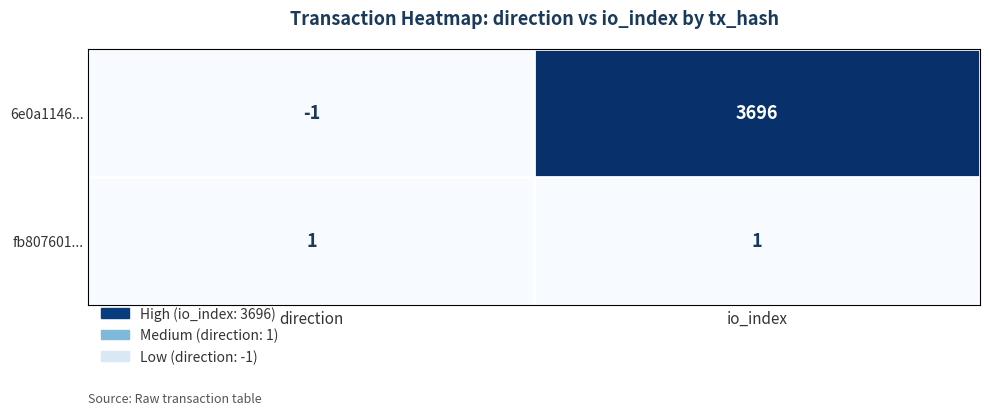

True or false: fb807601... has a value of 0 at direction.

False